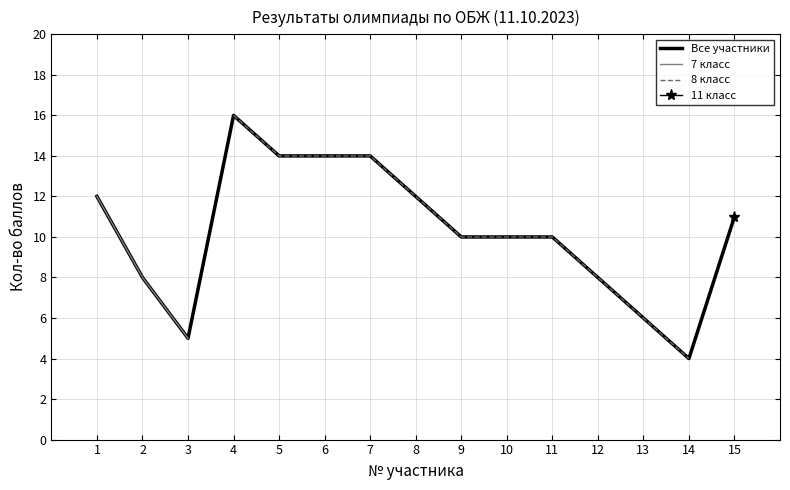

What is the difference between the maximum and minimum values in the 7 класс series?

7.0